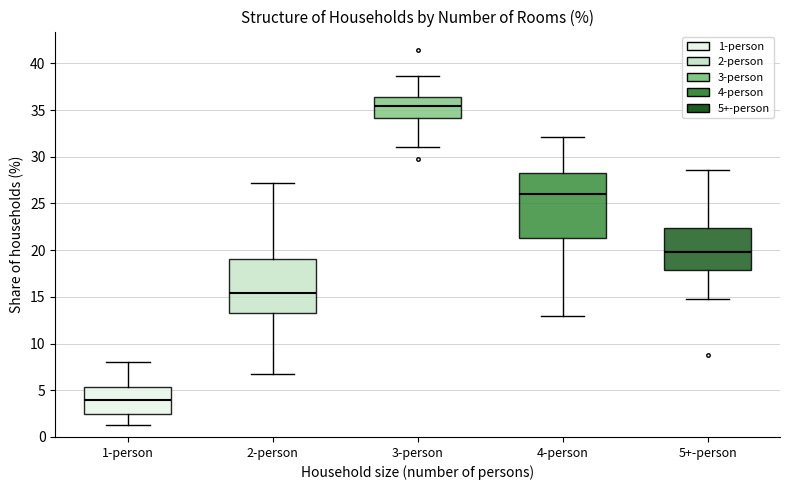

Which box has the lowest median line?

1-person